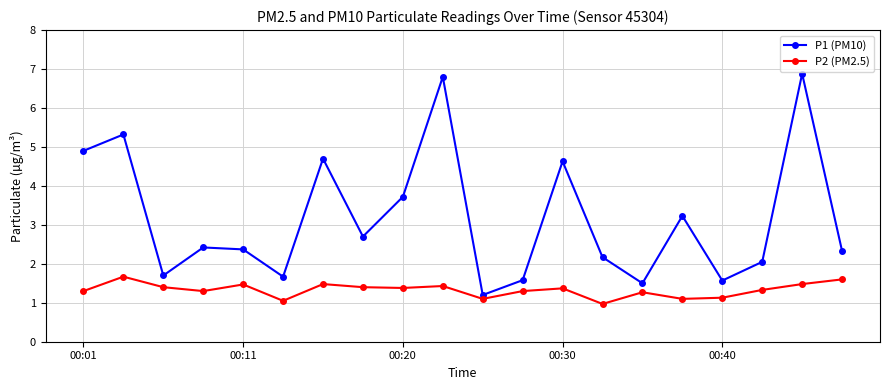

Which series has the largest range (max minus min)?

P1 (PM10)